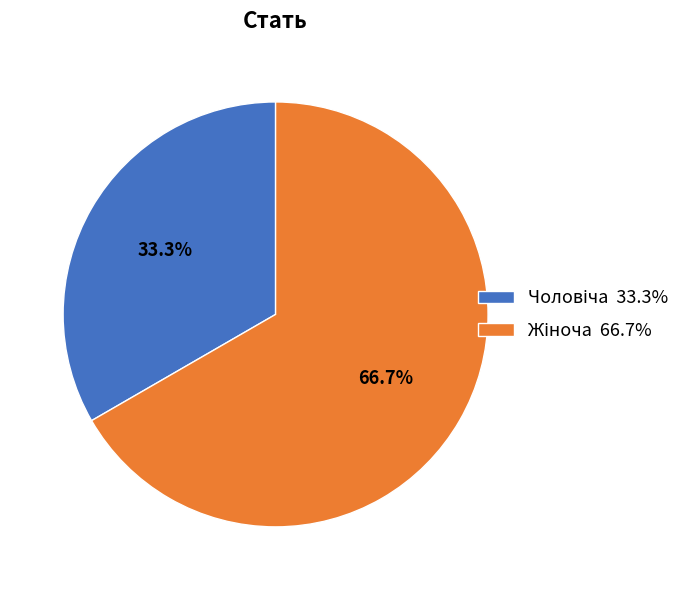

Does any single category account for the majority?

Yes